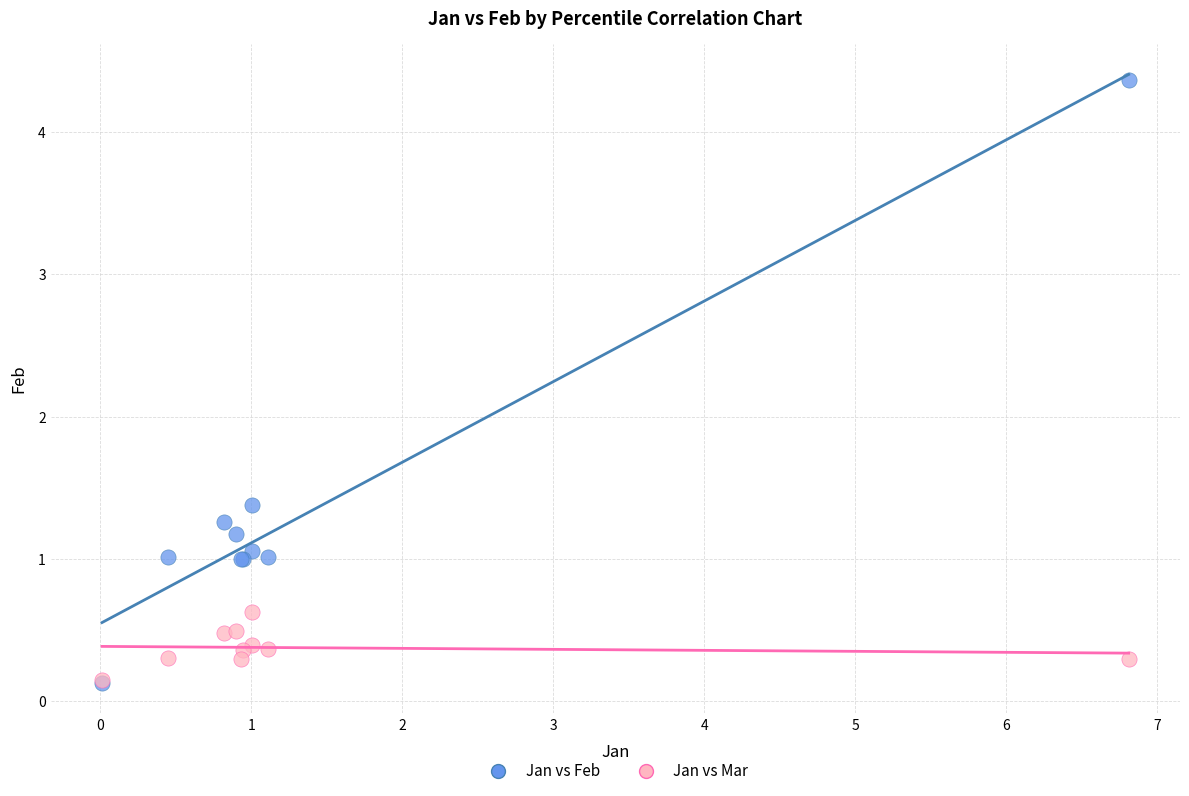

In the Jan vs Feb series, what Y value is closest to 2?

1.4